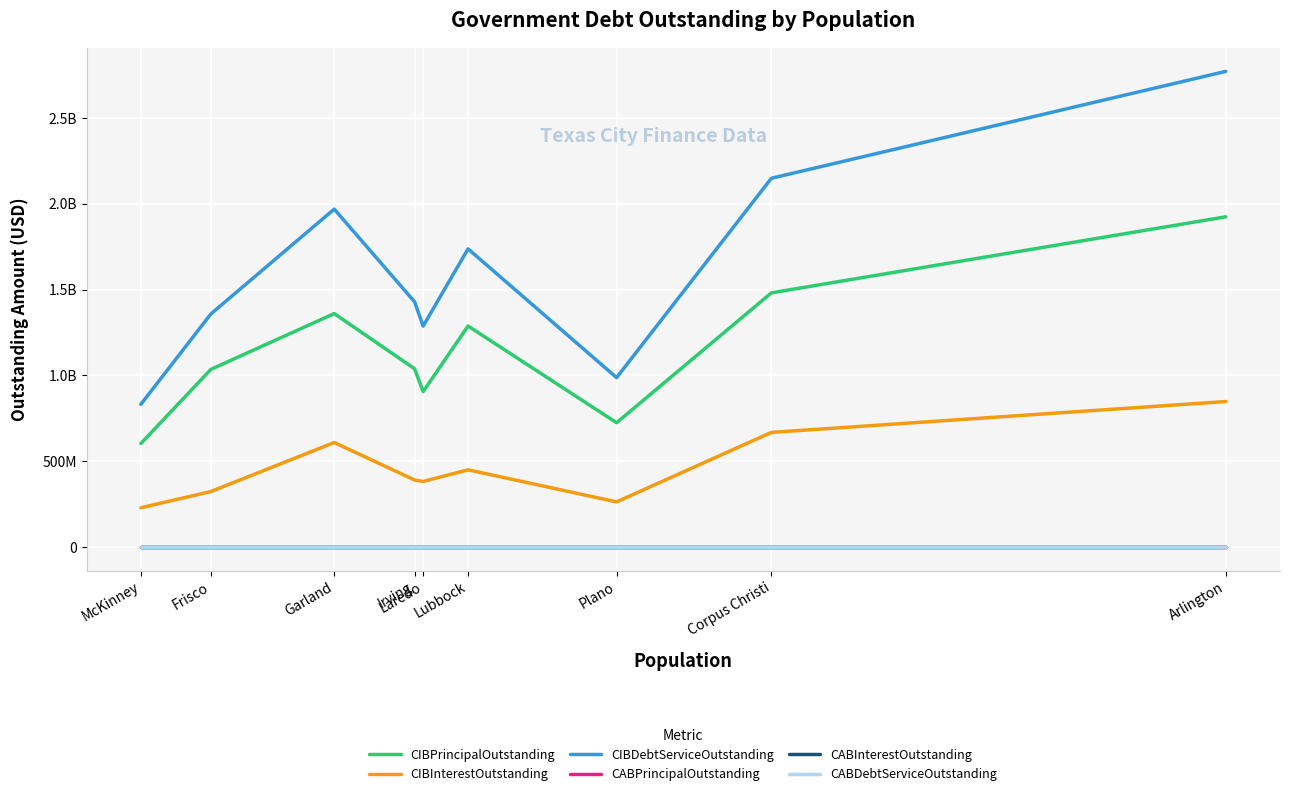

Is the value of CABInterestOutstanding at Corpus Christi greater than the value of CABDebtServiceOutstanding at Corpus Christi?

No